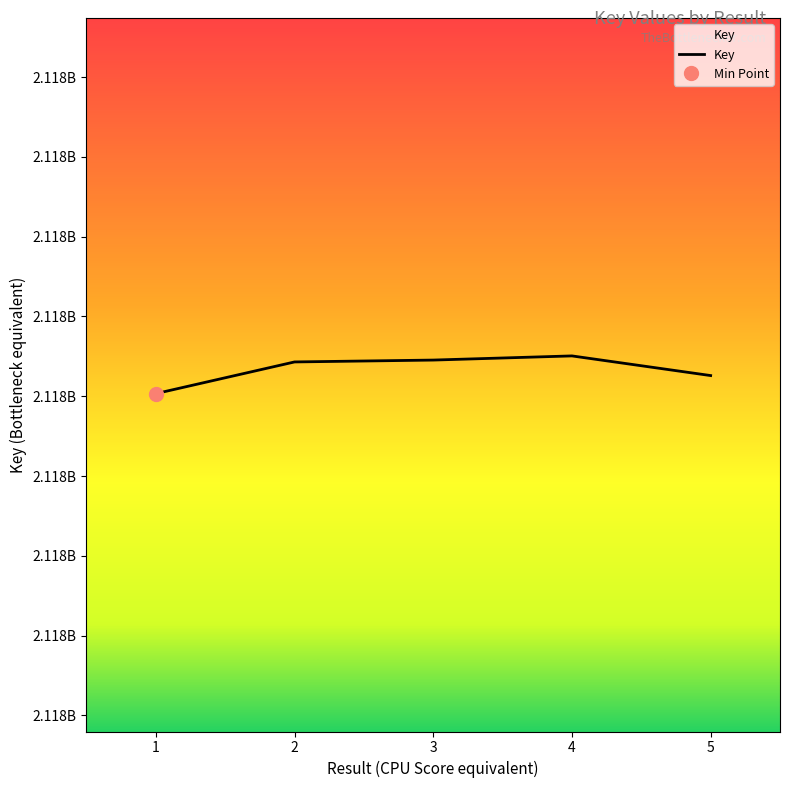

What is the difference between the maximum and second lowest values?

12322